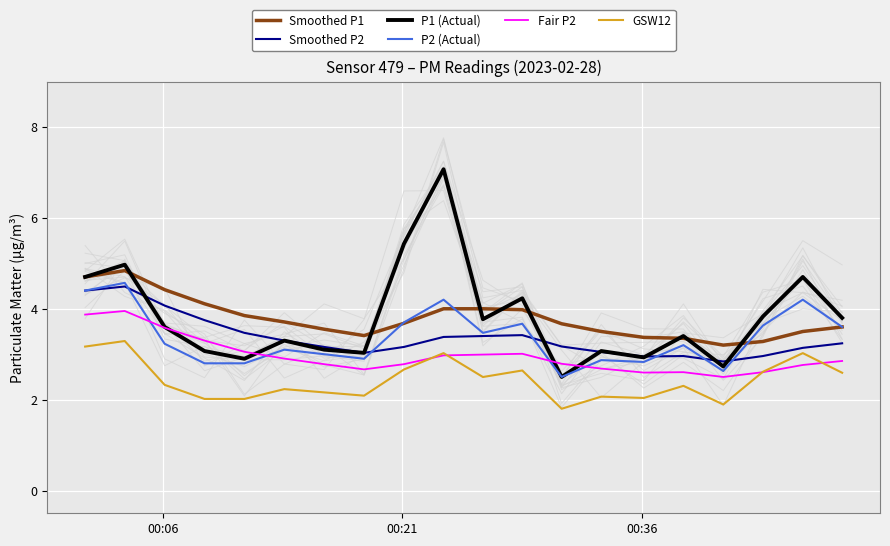

At how many categories does at least one series exceed 5?

2